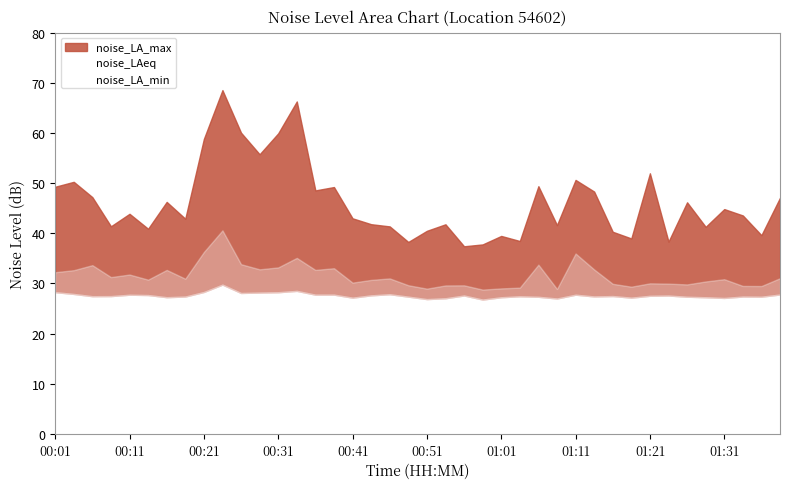

List the series in order of their overall mean, lowest first.

noise_LA_min, noise_LAeq, noise_LA_max